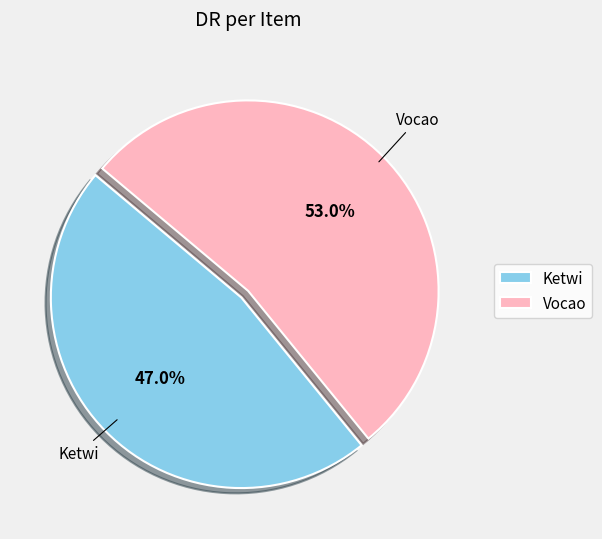

The Vocao slice represents 66% of the pie. True or false?

False